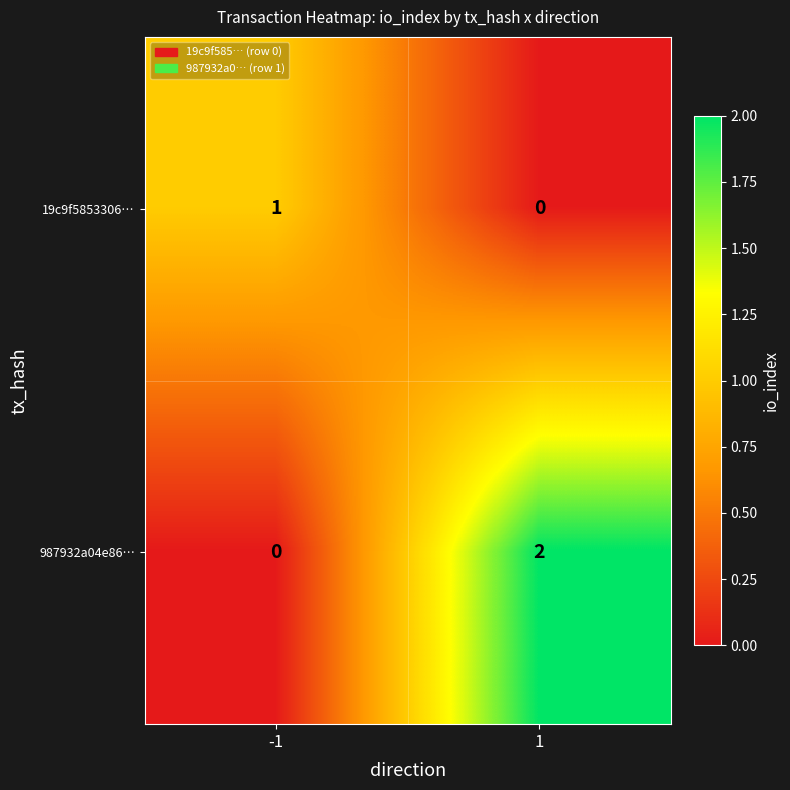

The 987932a04e86… series shows 1 at -1. True or false?

False